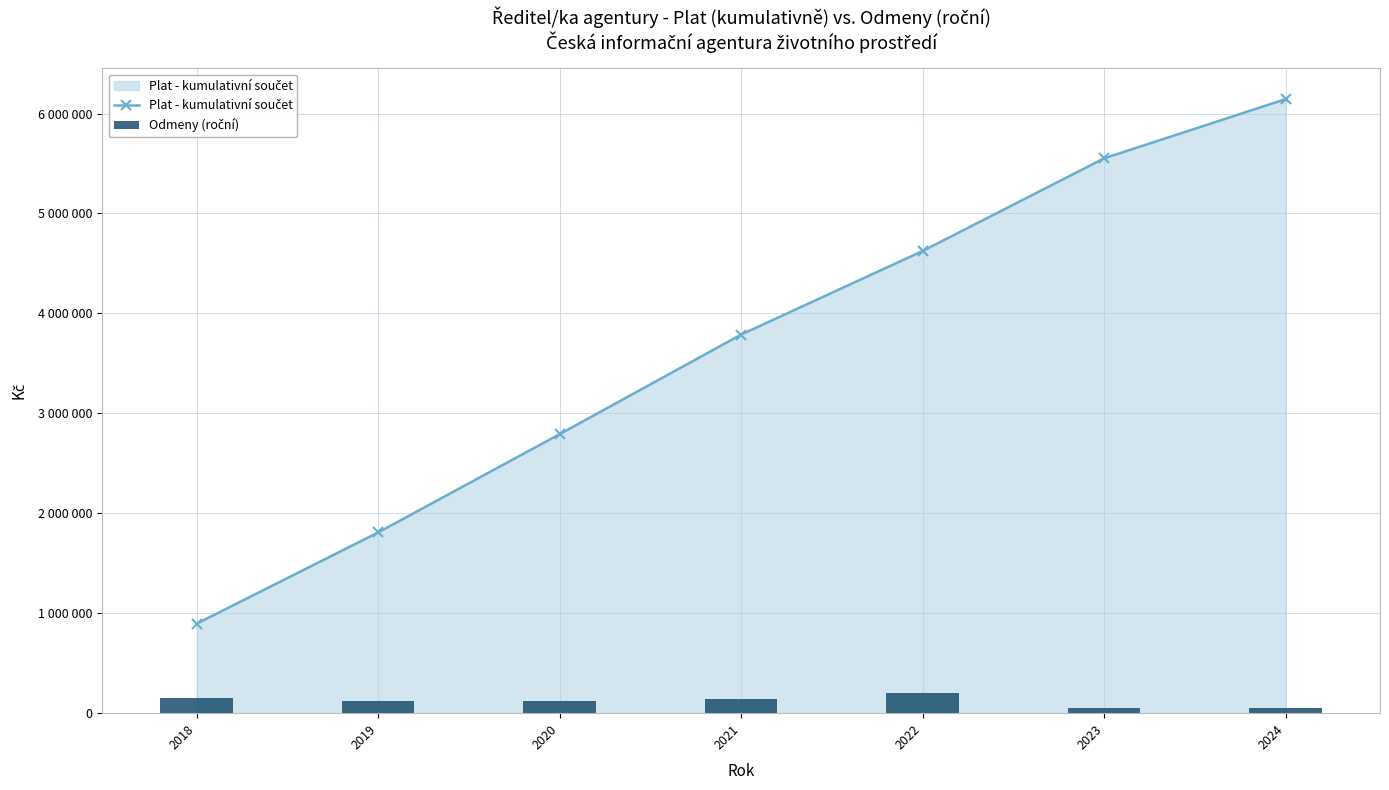

Count the Plat - kumulativní součet values in the range 1808636 to 5551913.

5